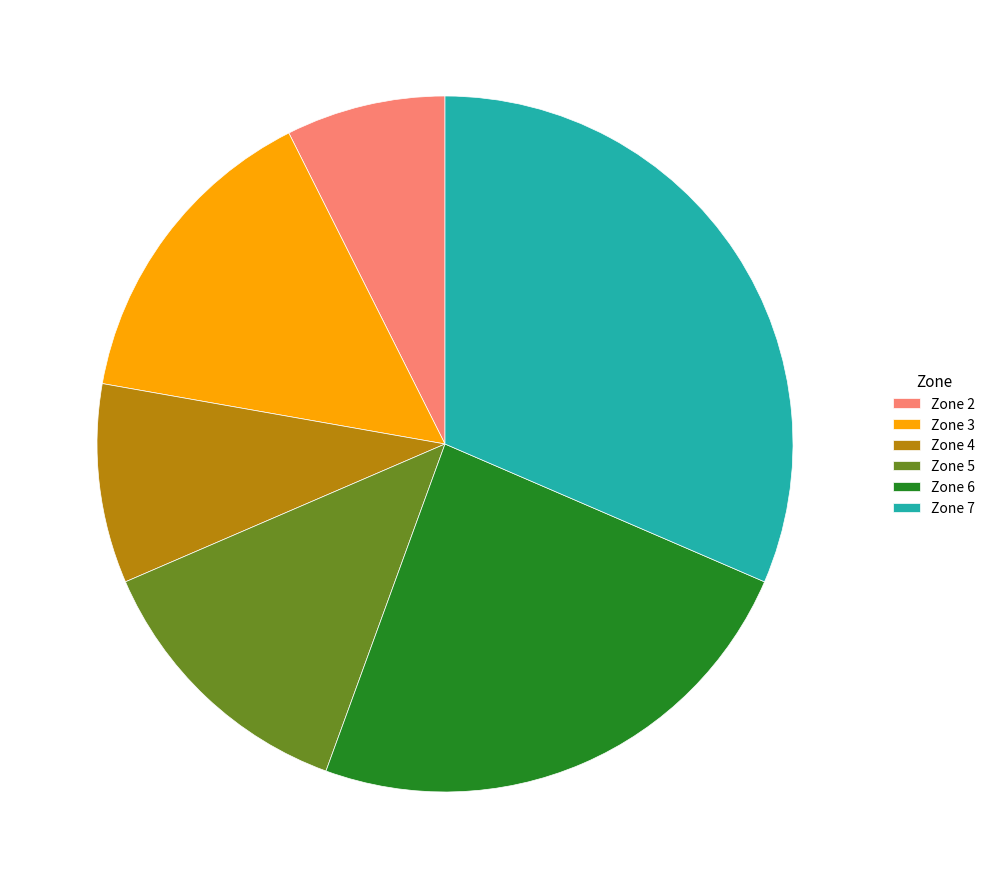

What is the largest slice in the pie chart?

Zone 7